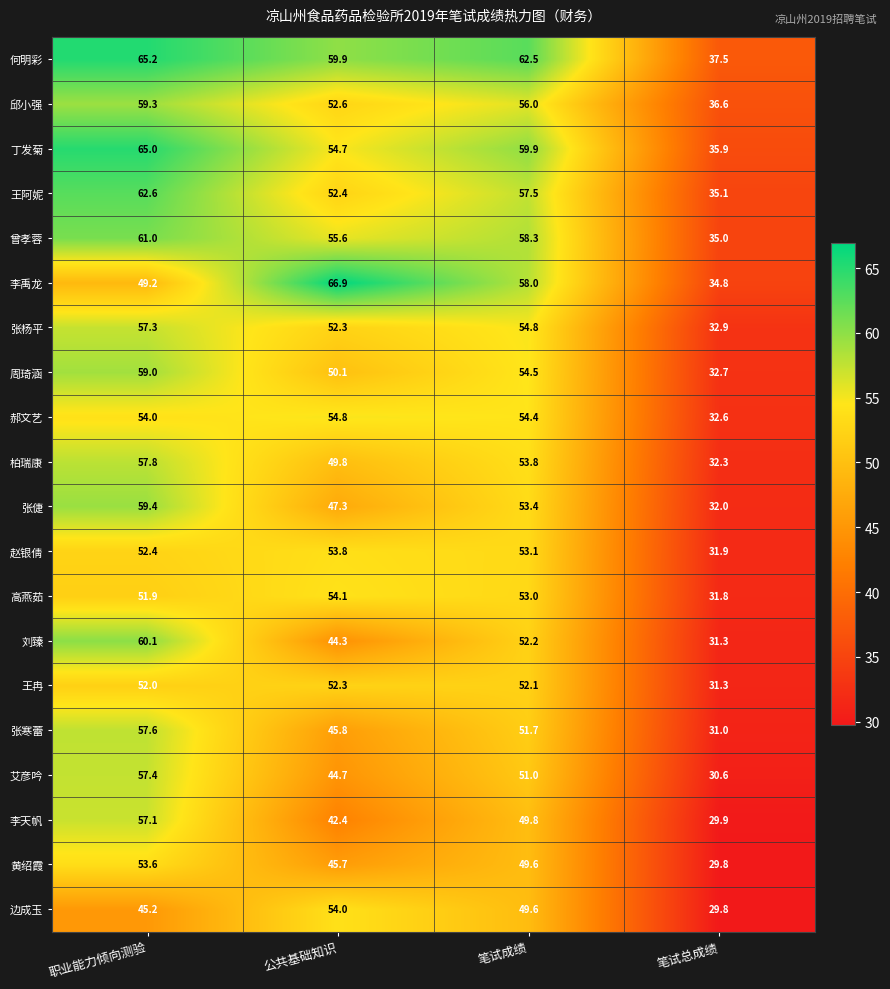

How many series are shown in this chart?

20